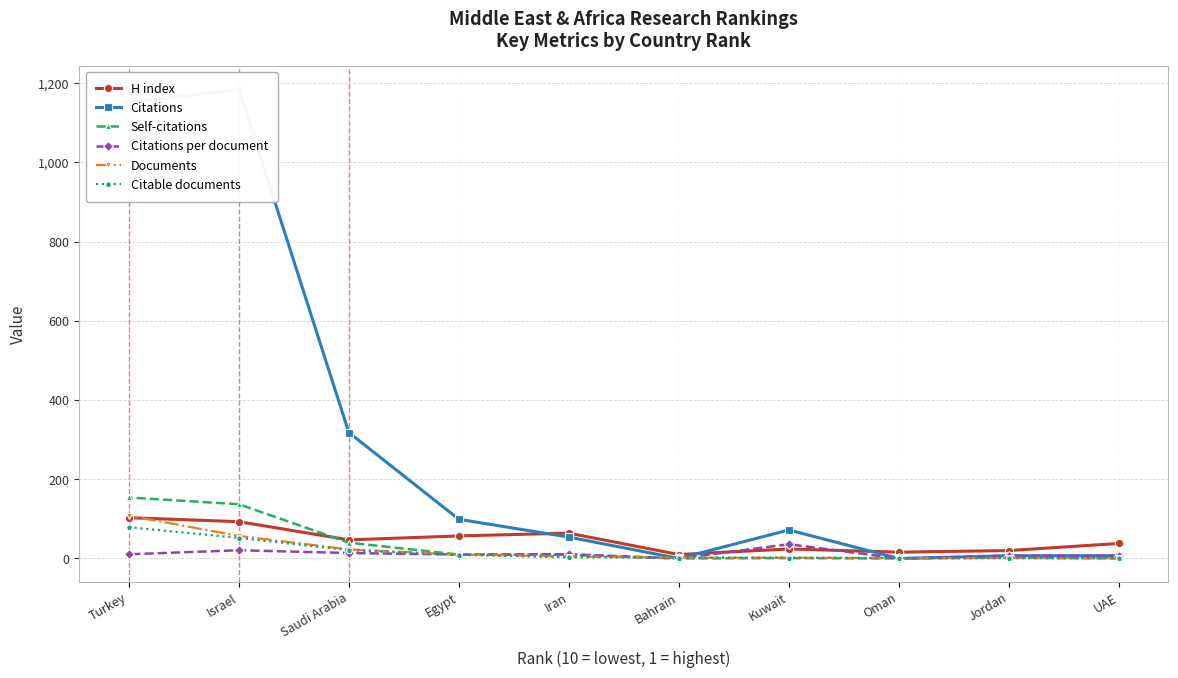

Reading left to right, transcribe all the data shown in this chart.

H index: UAE=38.0	Jordan=20.0	Oman=16.0	Kuwait=24.0	Bahrain=10.0	Iran=64.0	Egypt=57.0	Saudi Arabia=47.0	Israel=93.0	Turkey=103.0
Citations: UAE=7.0	Jordan=7.0	Oman=0.0	Kuwait=72.0	Bahrain=0.0	Iran=54.0	Egypt=99.0	Saudi Arabia=318.0	Israel=1184.0	Turkey=1152.0
Self-citations: UAE=0.0	Jordan=2.0	Oman=0.0	Kuwait=1.0	Bahrain=0.0	Iran=9.0	Egypt=10.0	Saudi Arabia=40.0	Israel=137.0	Turkey=154.0
Citations per document: UAE=7.0	Jordan=7.0	Oman=0.0	Kuwait=36.0	Bahrain=0.0	Iran=10.8	Egypt=9.9	Saudi Arabia=13.8	Israel=20.8	Turkey=10.7
Documents: UAE=1.0	Jordan=1.0	Oman=1.0	Kuwait=2.0	Bahrain=2.0	Iran=5.0	Egypt=10.0	Saudi Arabia=23.0	Israel=57.0	Turkey=108.0
Citable documents: UAE=1.0	Jordan=1.0	Oman=1.0	Kuwait=2.0	Bahrain=2.0	Iran=3.0	Egypt=9.0	Saudi Arabia=21.0	Israel=52.0	Turkey=79.0